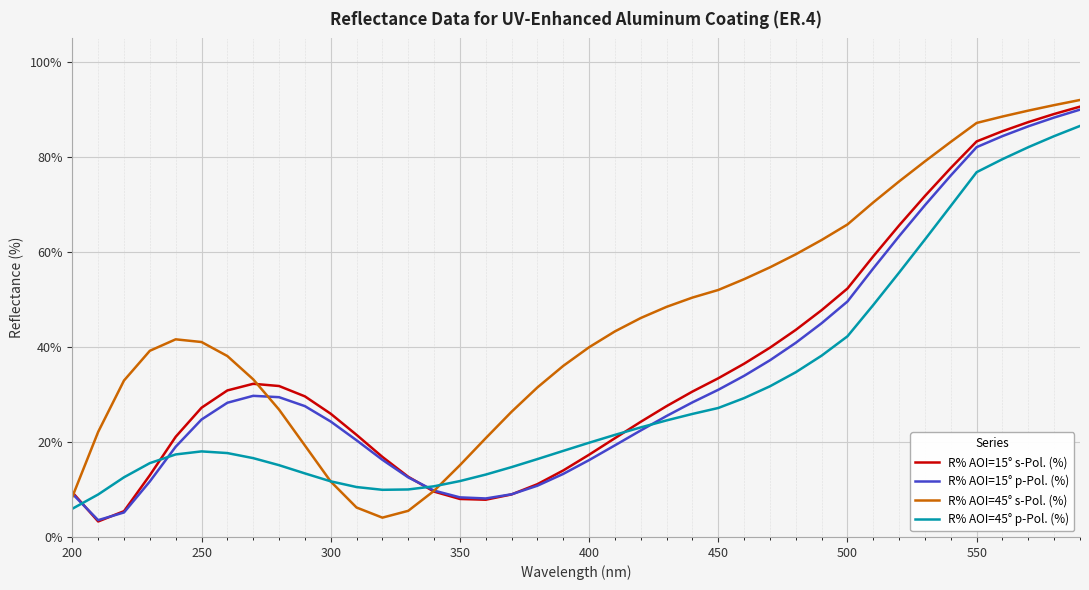

What is the smallest value displayed?

3.3